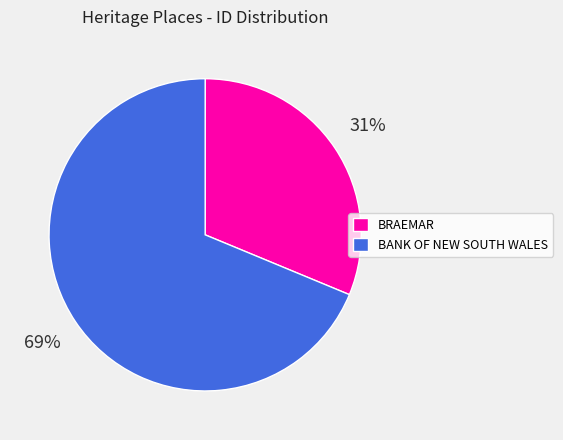

Do BRAEMAR and BANK OF NEW SOUTH WALES together represent more than half of the pie?

Yes